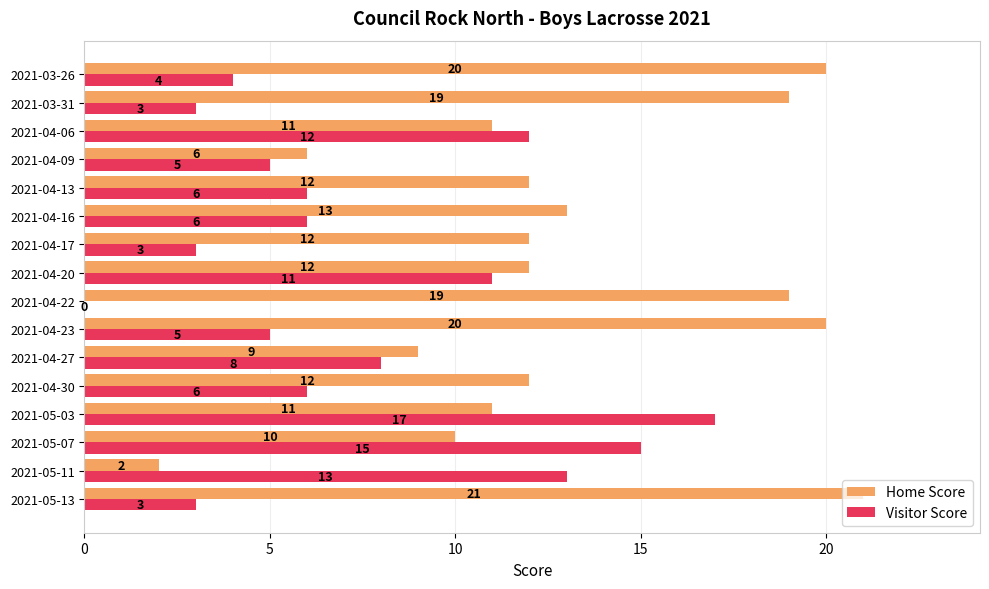

How many data points does each series have?

16